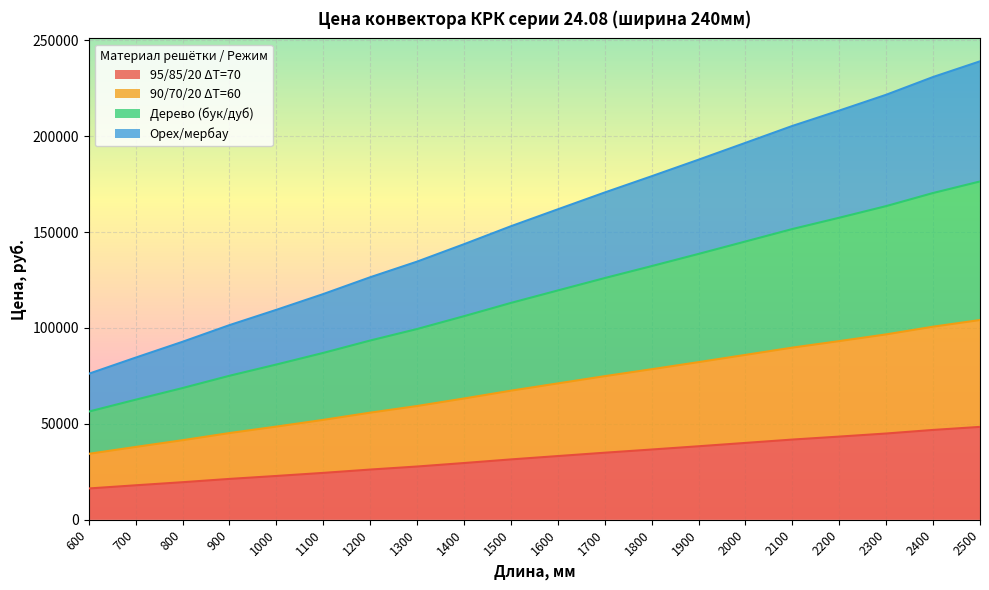

Rank the categories by Орех/мербау value from lowest to highest.

600, 700, 800, 900, 1000, 1100, 1200, 1300, 1400, 1500, 1600, 1700, 1800, 1900, 2000, 2100, 2200, 2300, 2400, 2500